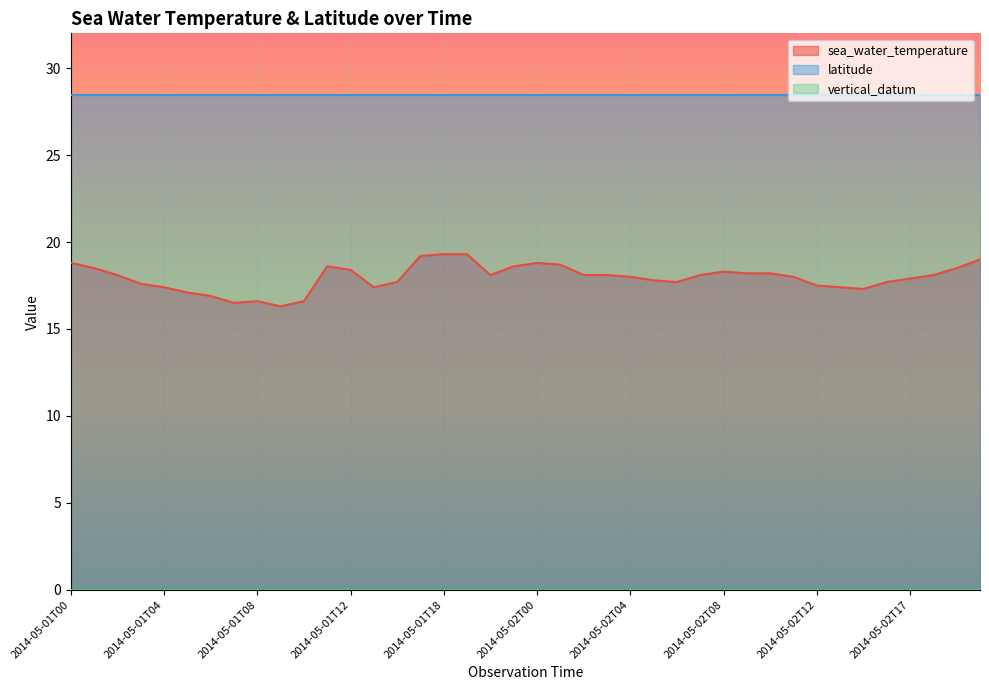

List the series in order of their overall mean, highest first.

latitude, sea_water_temperature, vertical_datum